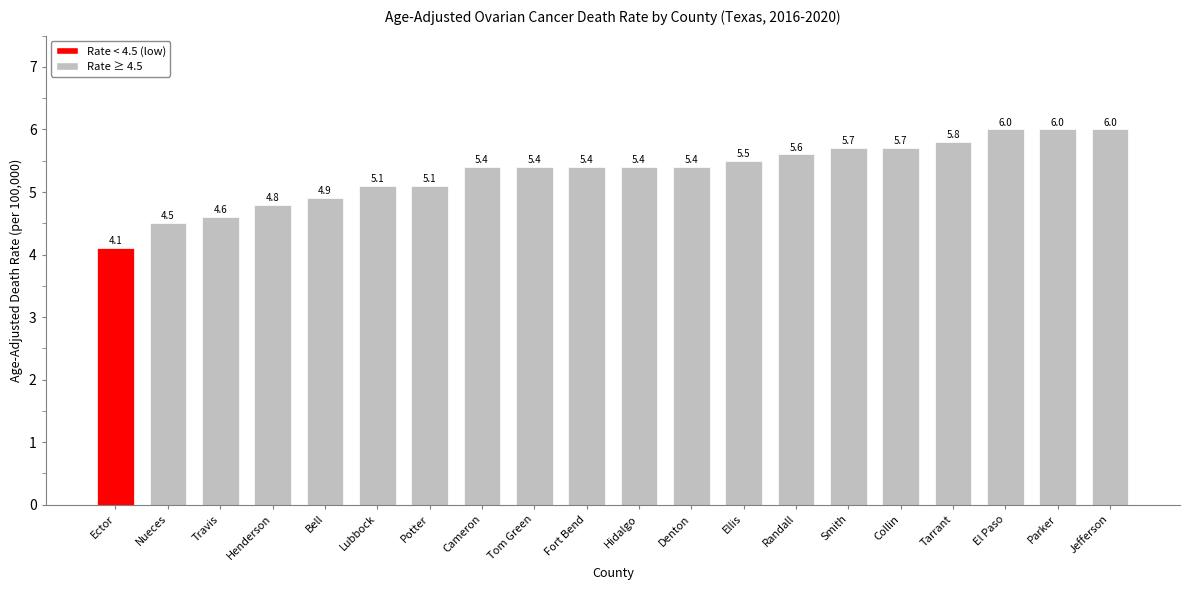

At which label does the data first exceed 5?

Lubbock